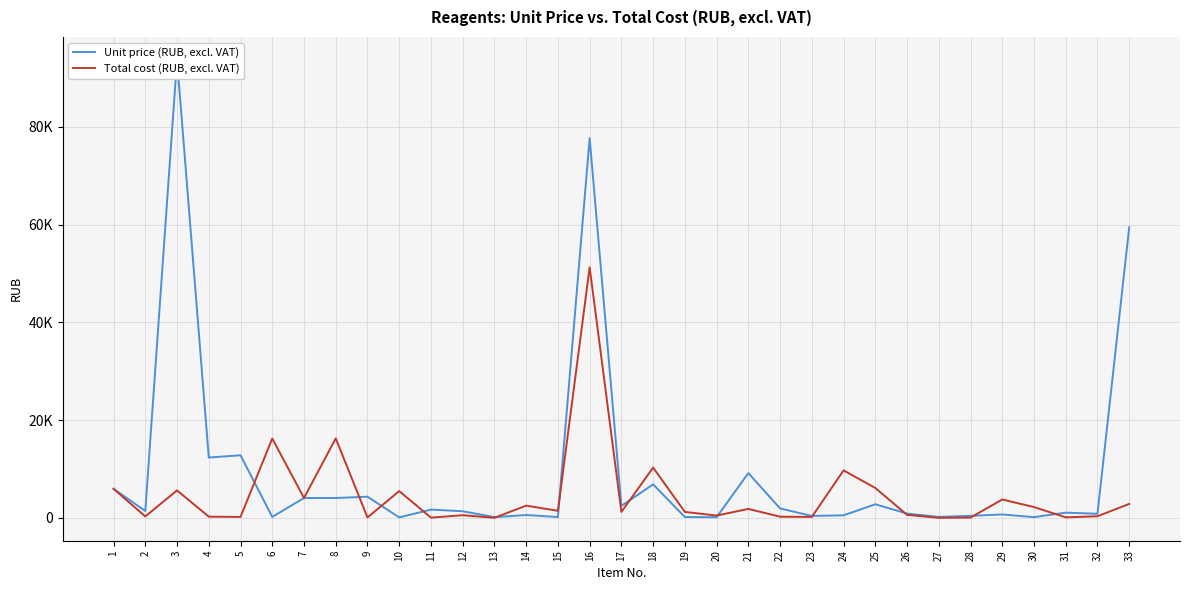

Which has a higher value, 24 or 21?

21